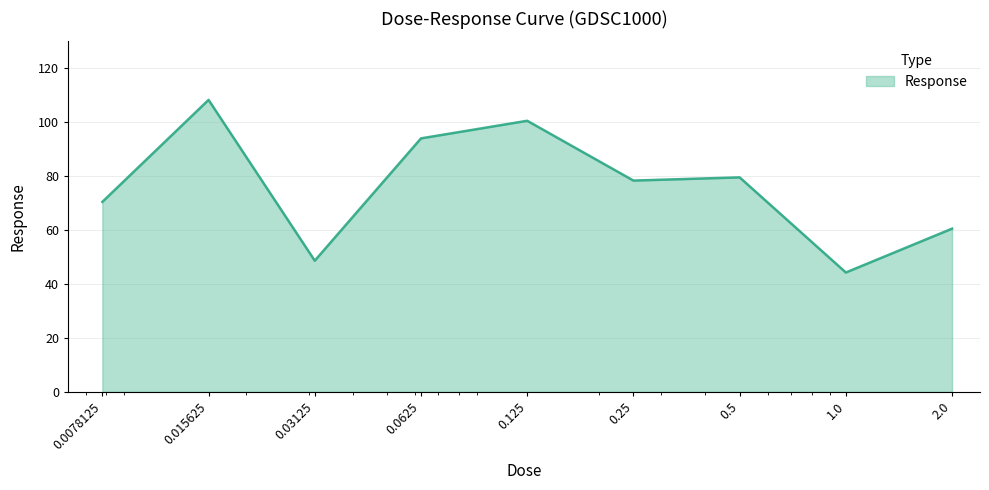

What is the difference between the maximum and minimum values?

64.0